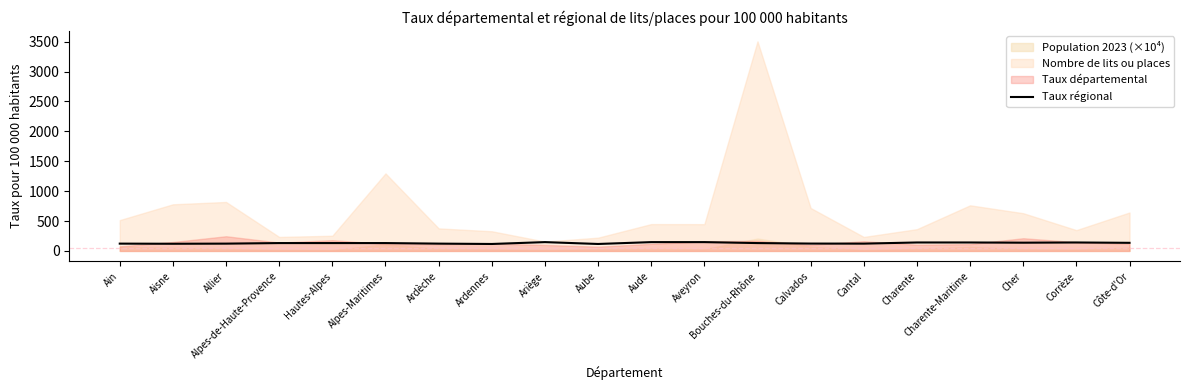

What is the label of the 19th point from the left?

Corrèze